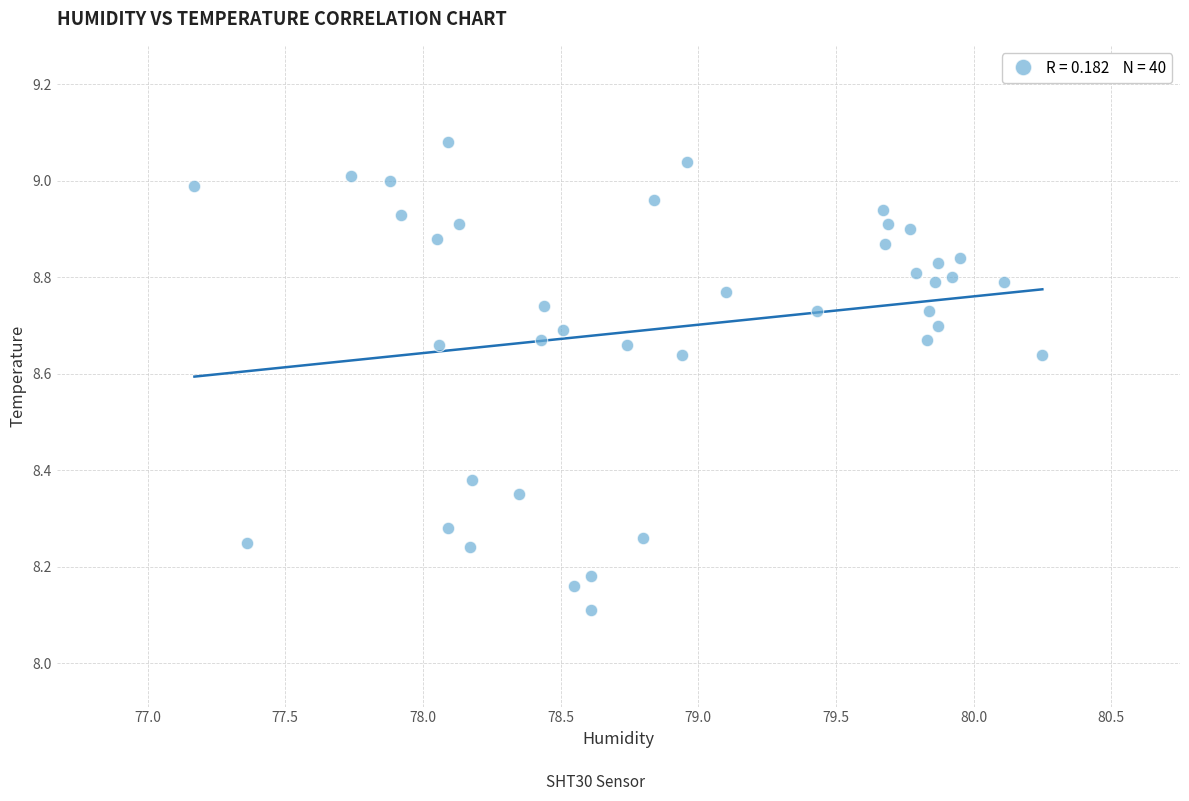

What Y value in the scatter plot is closest to 8?

8.1